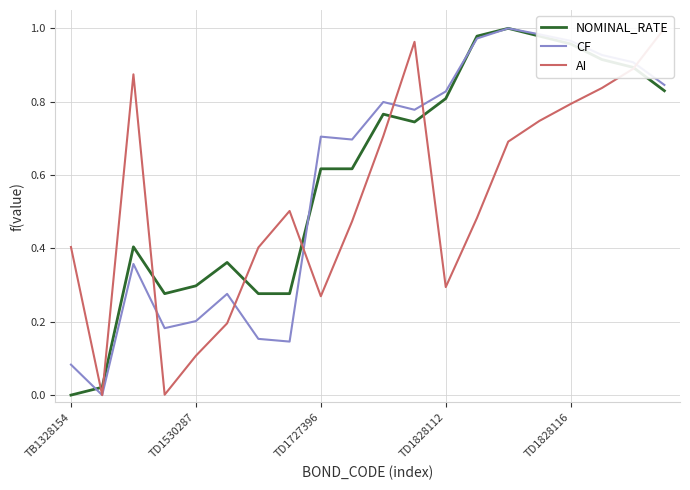

What is the value of the CF point at the 10th from the left?

0.7